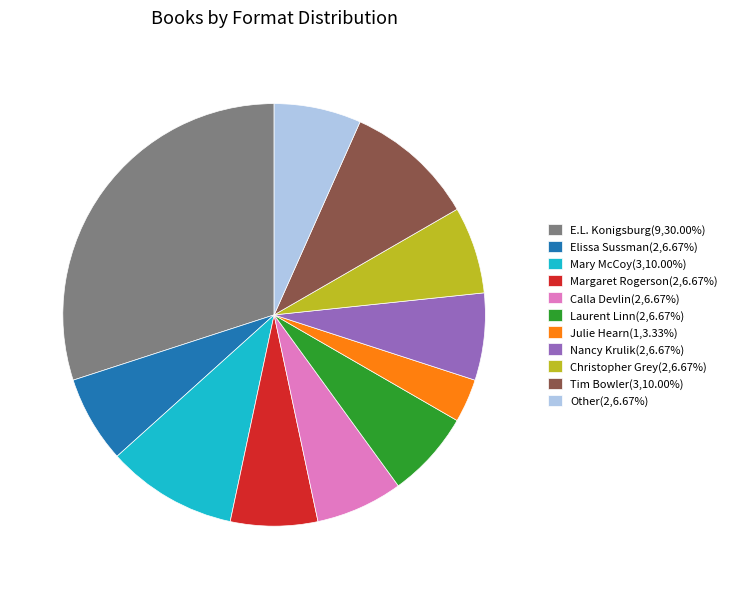

What is the ratio of the value at Mary McCoy to the value at Tim Bowler?

1.0